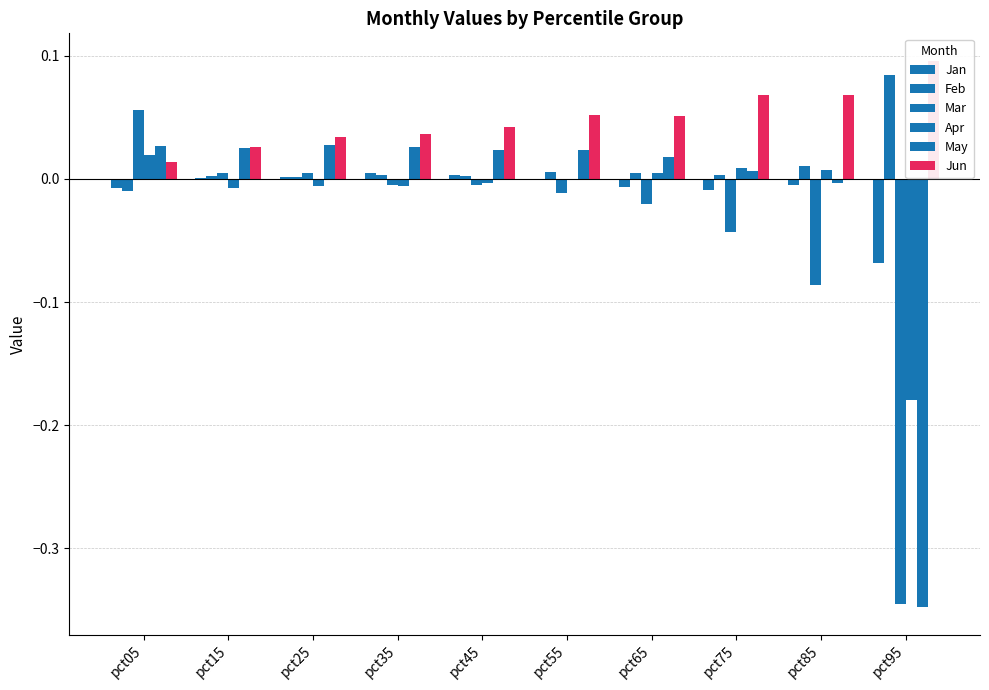

Between pct55 and pct65, which is larger?

pct55